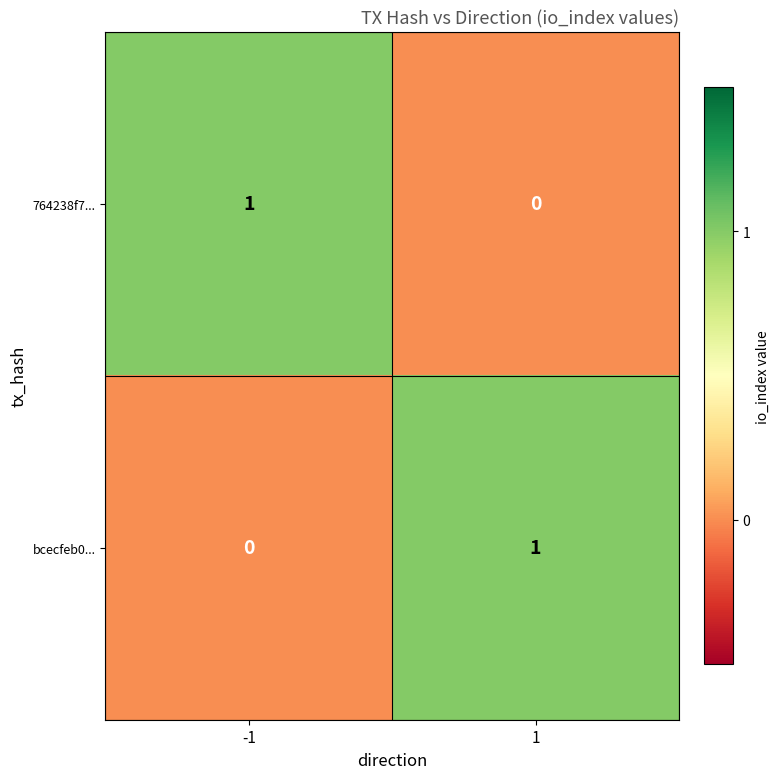

Is the value of bcecfeb0... at -1 greater than the value of 764238f7... at -1?

No